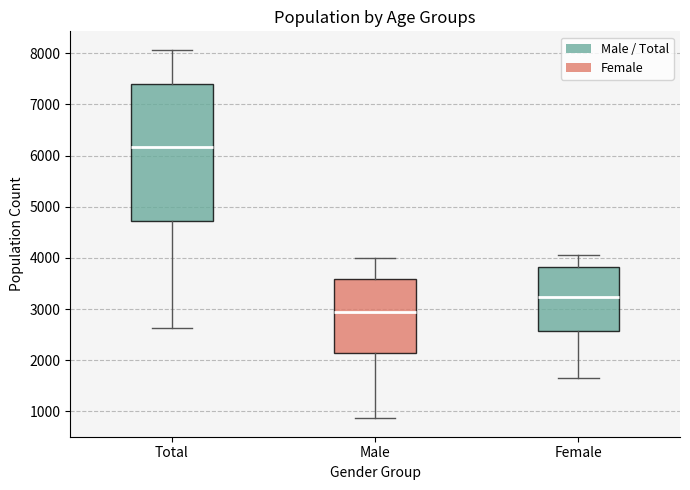

Comparing the boxes themselves (not the whiskers), which one is the tallest?

Total